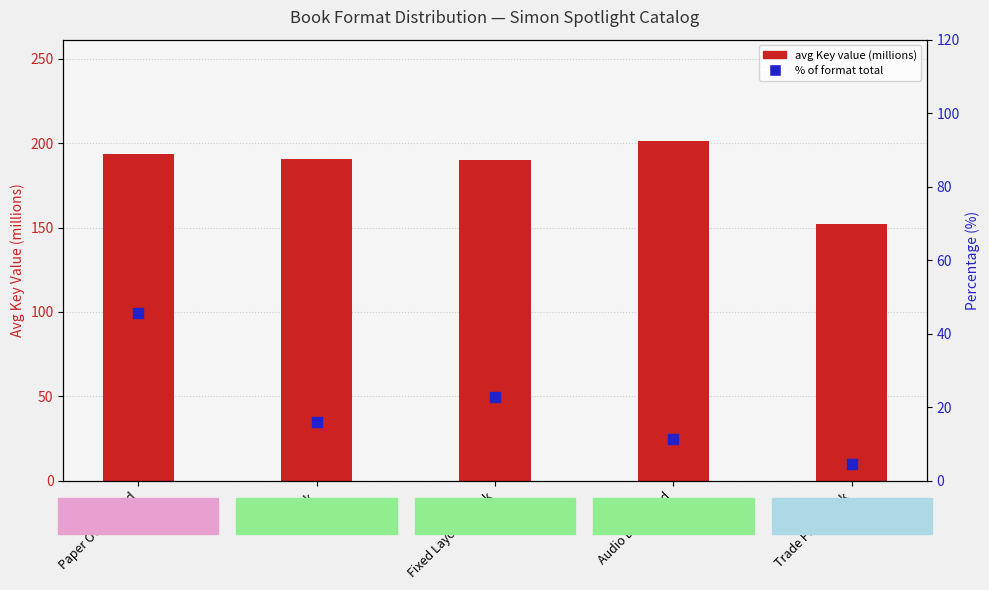

Which series has the largest total across all categories?

avg Key (millions)